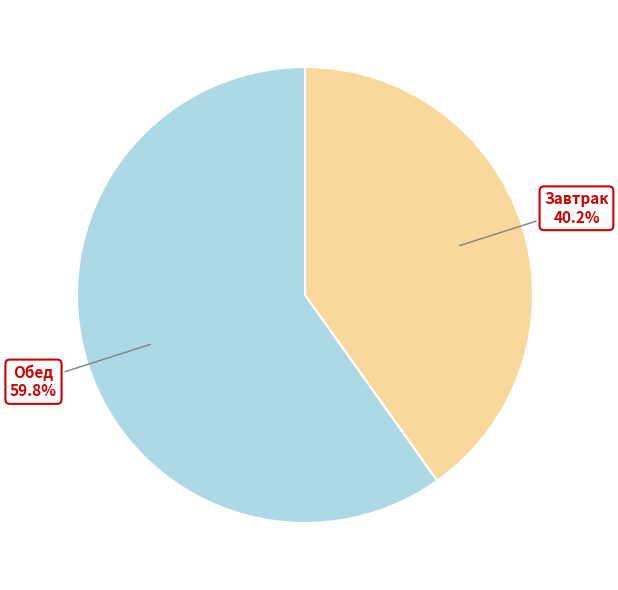

How many segments does this pie chart have?

2